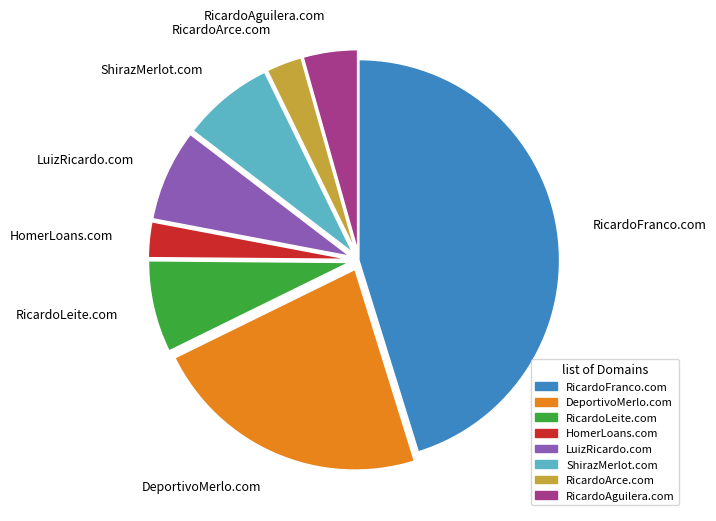

Approximately how many times larger is the value at DeportivoMerlo.com compared to ShirazMerlot.com?

3.0